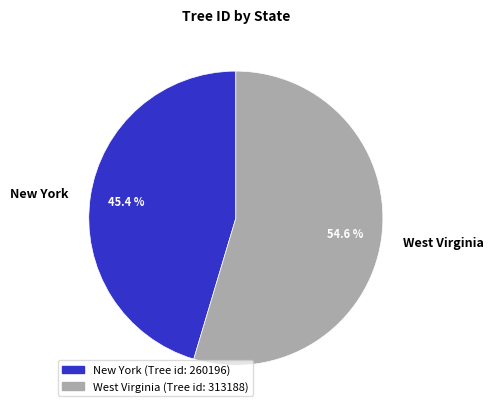

How many segments does this pie chart have?

2